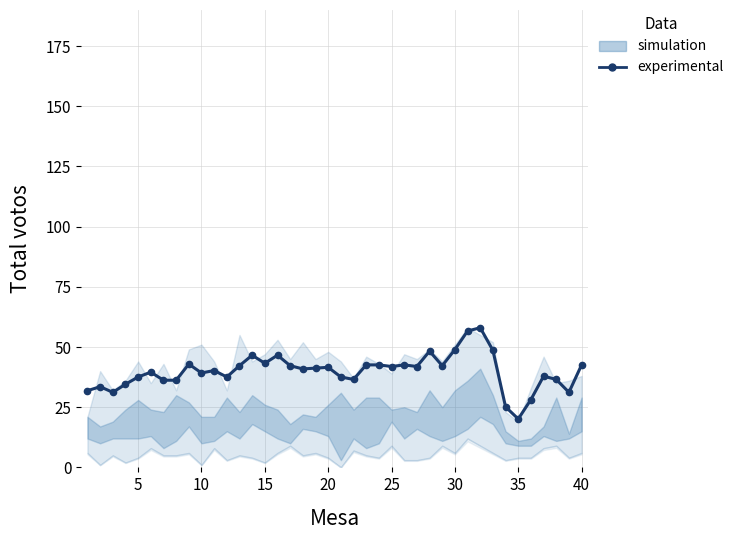

What is the minimum value shown in the chart?

20.1